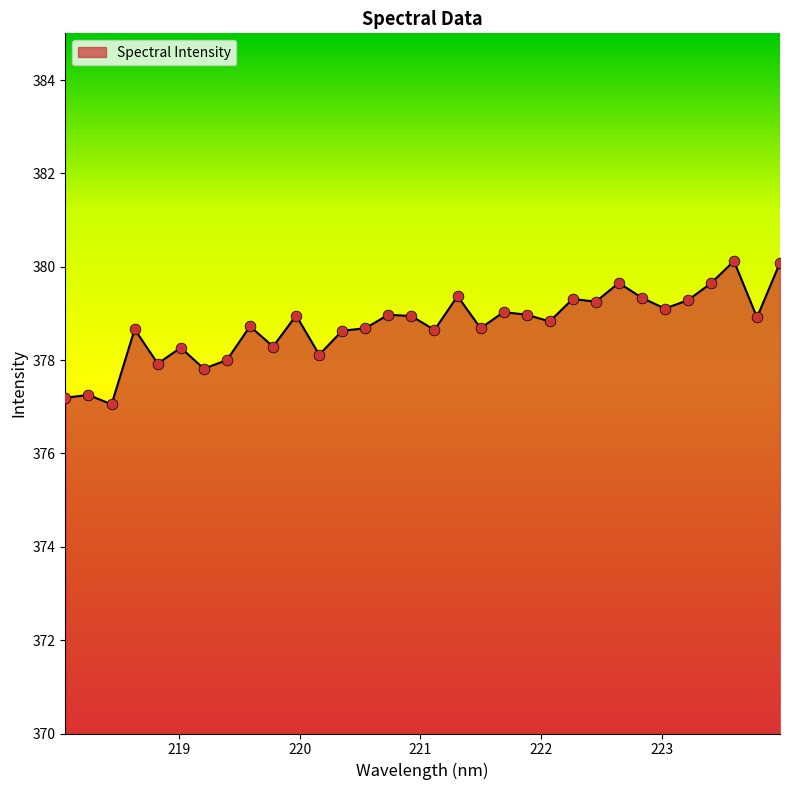

What is the maximum value shown in the chart?

380.1